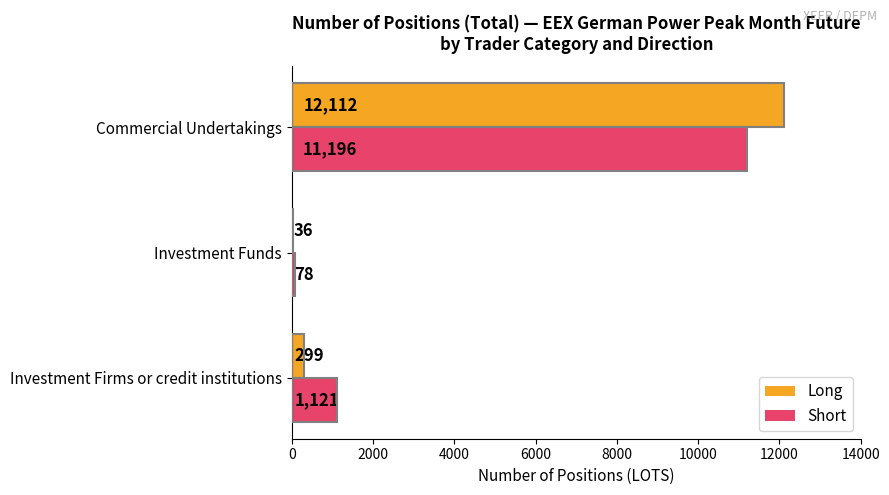

Read the Long value at Investment Funds, to the nearest 10.

40